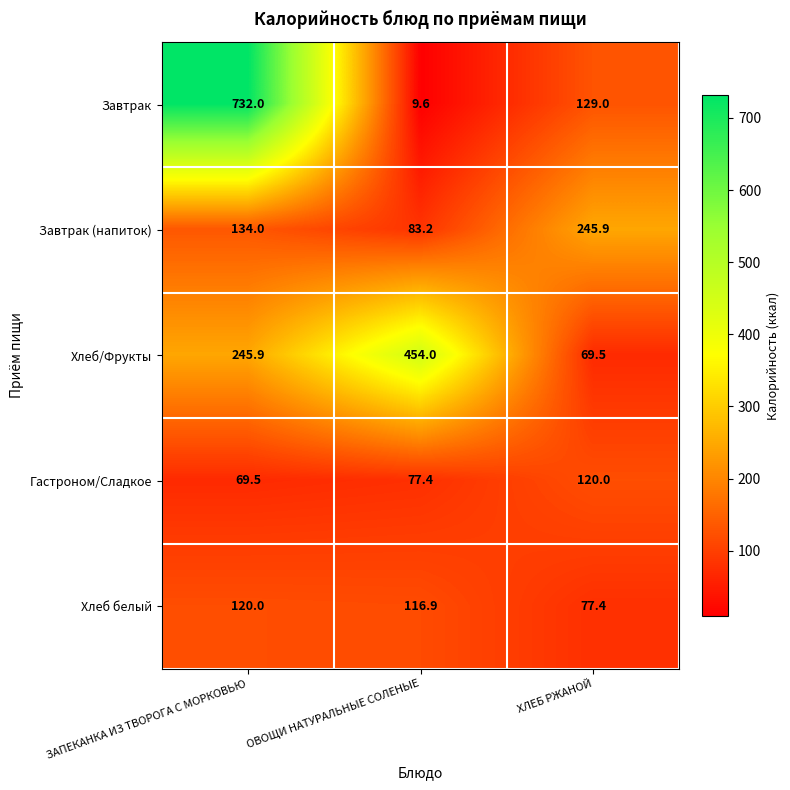

Which series has the largest total across all categories?

Завтрак